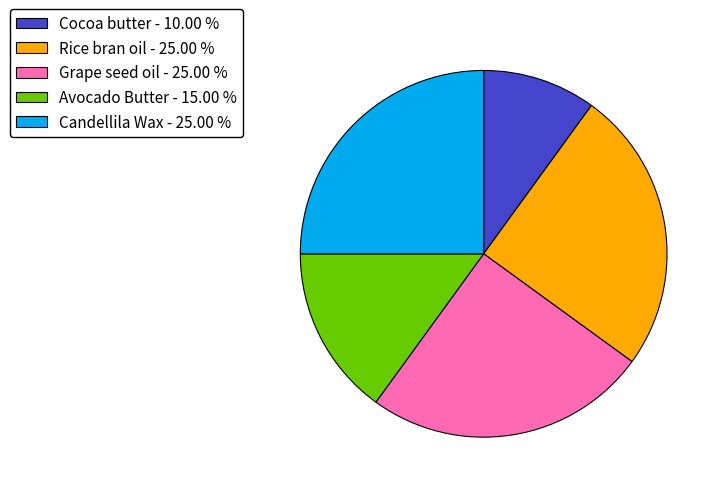

What is the ratio of the value at Grape seed oil - 25.00 % to the value at Cocoa butter - 10.00 %?

2.5